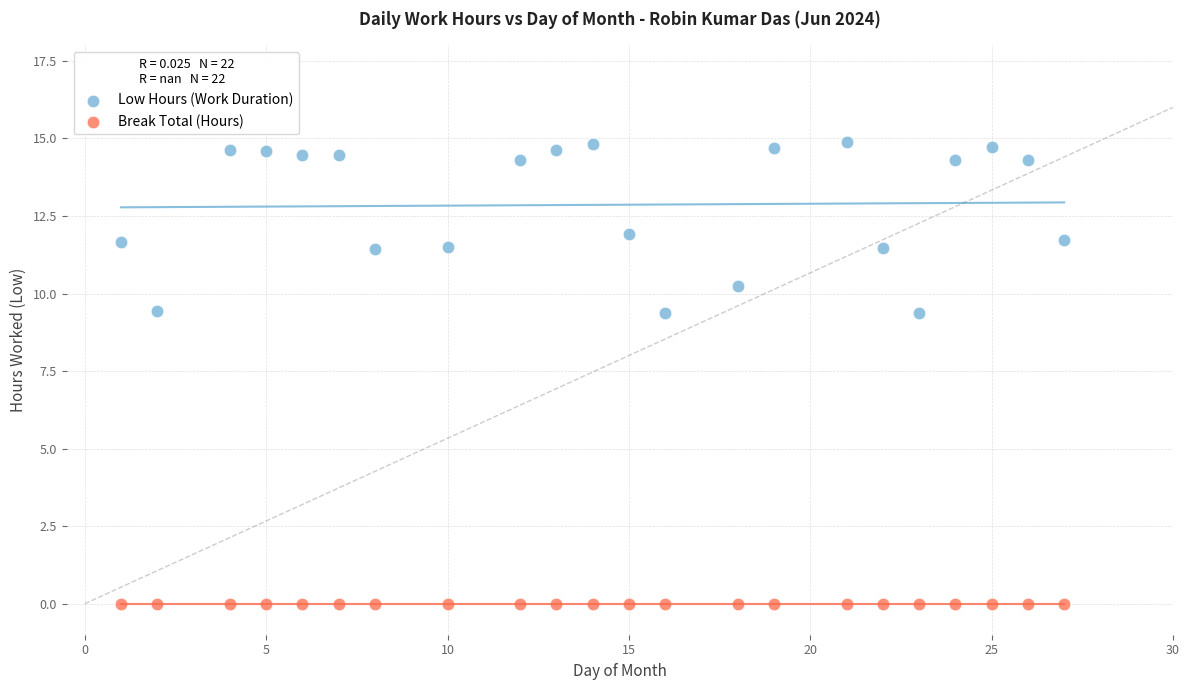

Which series contains the lowest Y value?

Break Total (Hours)